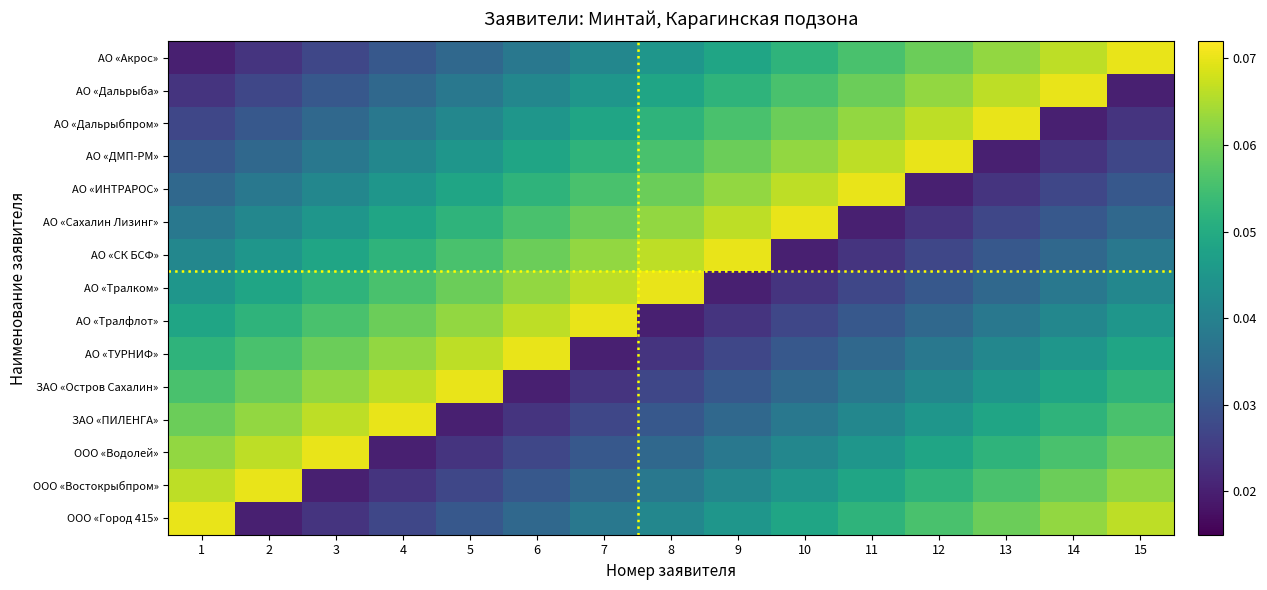

At which category does the chart reach its minimum across all series?

1